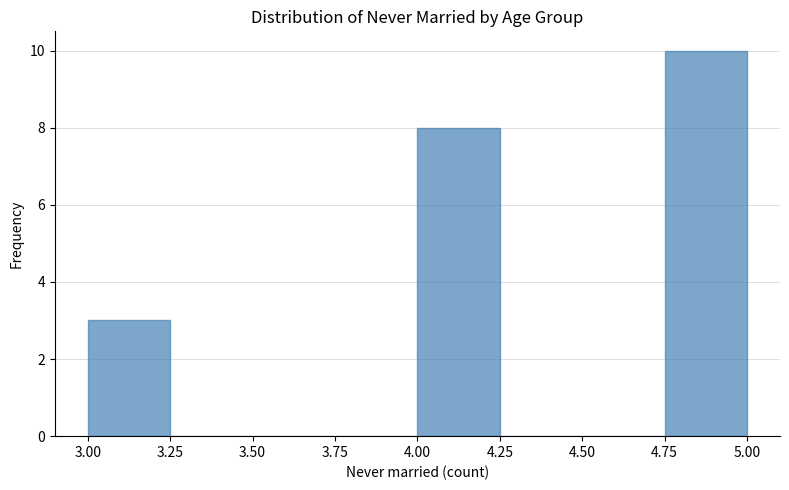

What is the height of the bar covering 4.00 to 4.25 on the x-axis? The values are not printed on the chart, so give them approximately, as read against the axis.

8